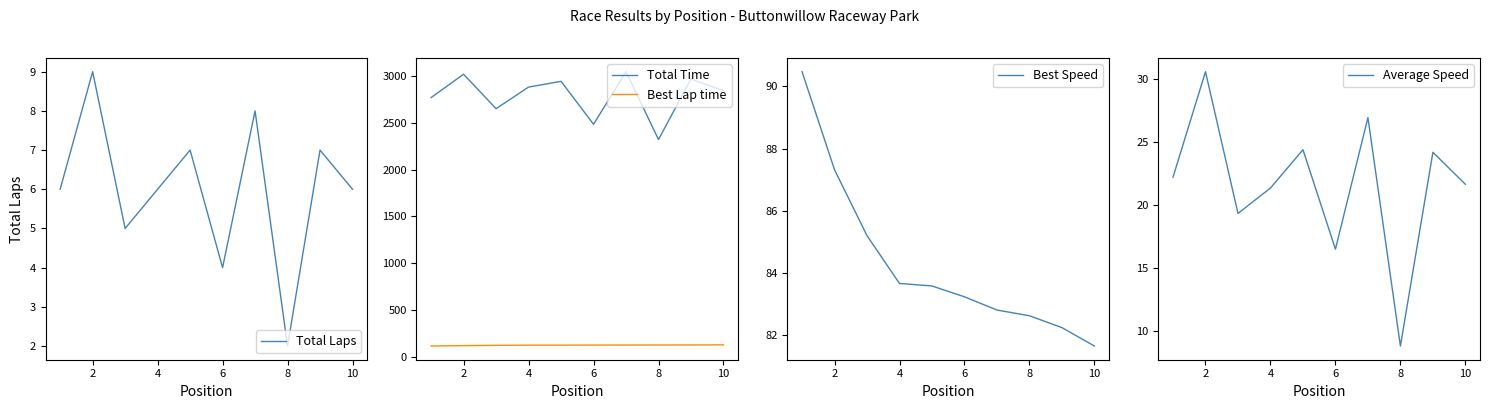

What is the highest value of the Best Lap time series?

125.7